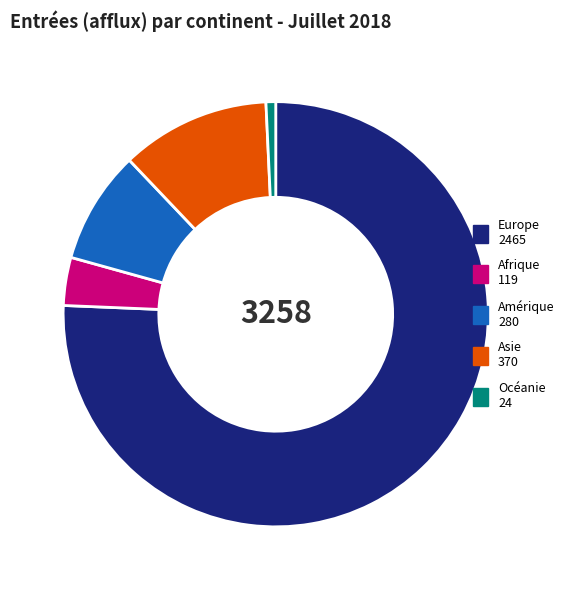

Which slice represents more than half of the pie?

Europe